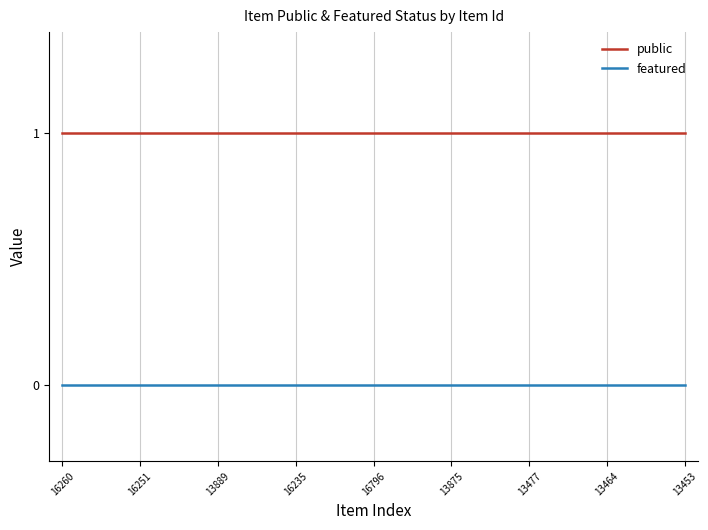

What are all the series names shown in the legend?

public, featured